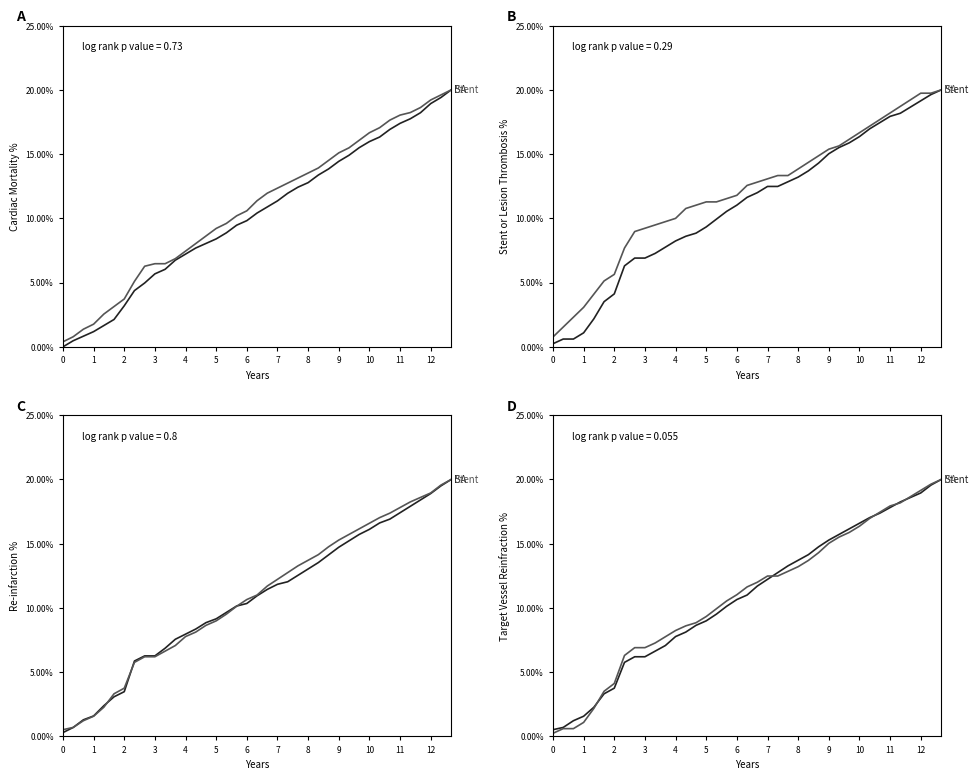

How many data points in BA are less than 11?

18